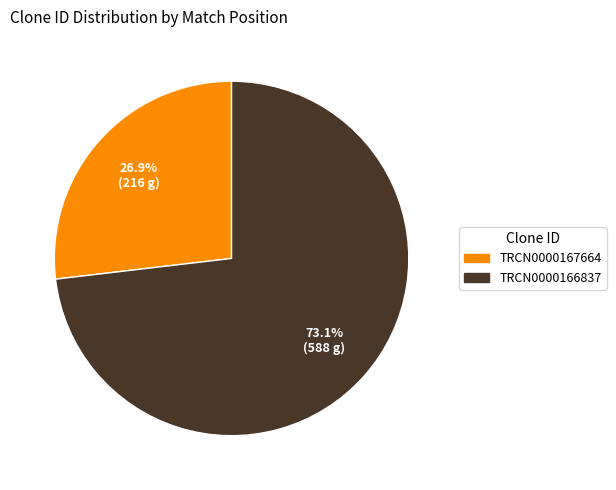

Is there a majority slice in this chart?

Yes